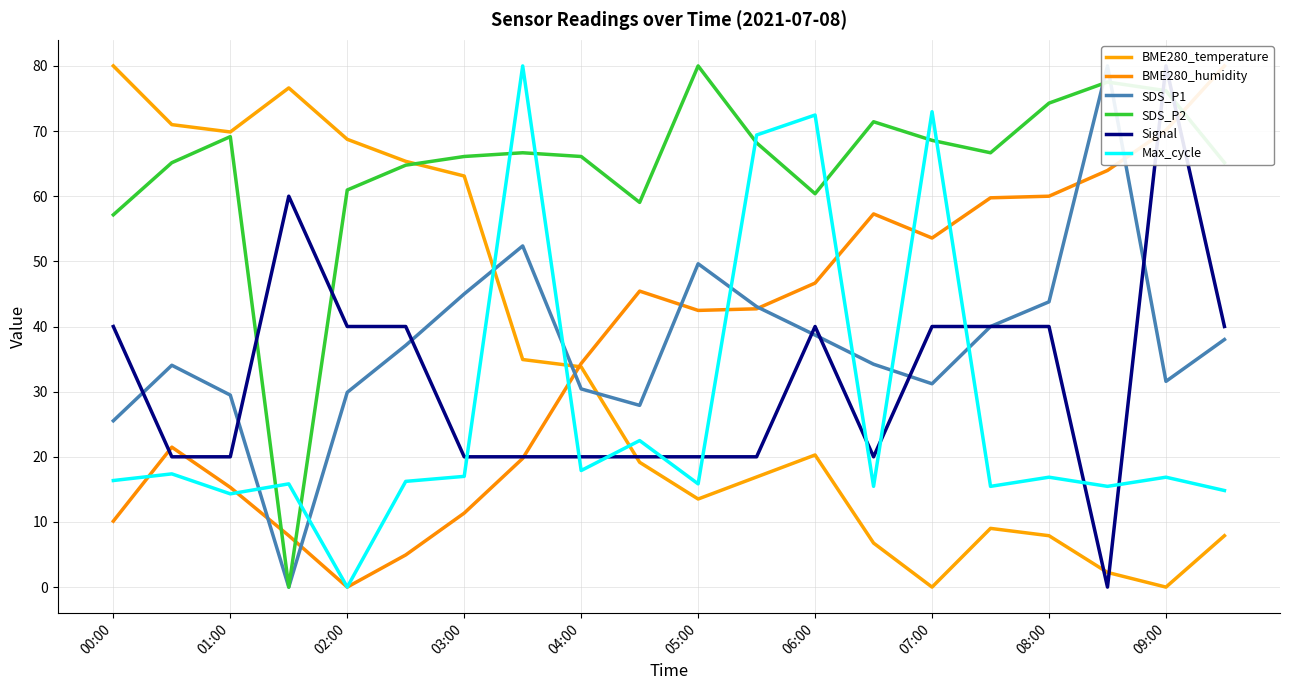

True or false: Max_cycle has a value of 20.8 at 06:00.

False